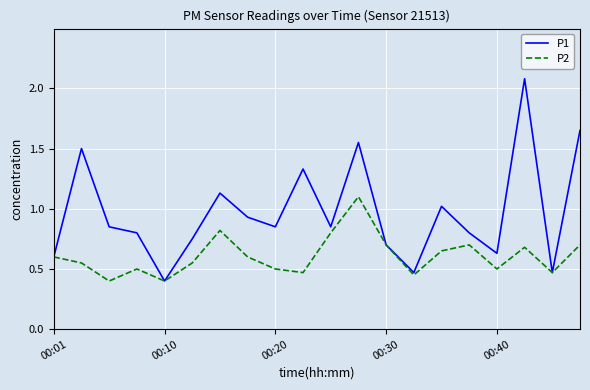

How many lines are shown in the chart?

2